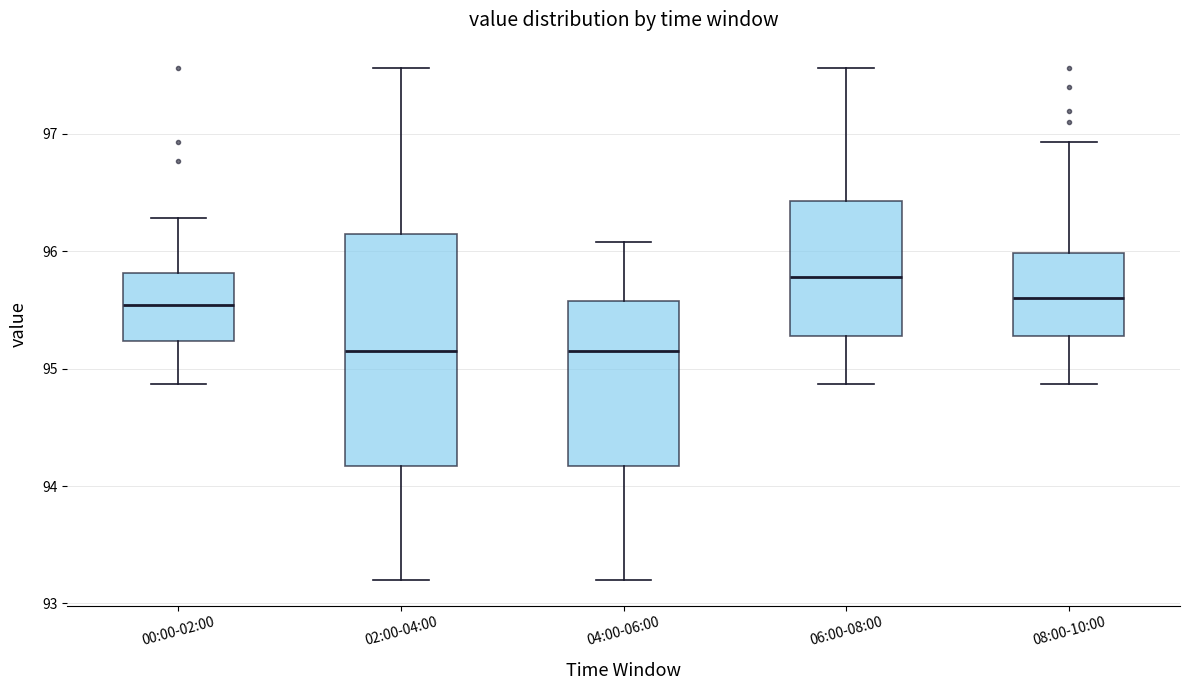

Reading left to right, transcribe this box plot: for each box, give where its median line is, the range the box spans, and where its two whiskers end, as read against the y-axis. The values are not printed on the chart, so give them approximately, as read against the axis.

00:00-02:00: median 95.5, box 95.2 to 95.8, whiskers 94.9 to 96.3
02:00-04:00: median 95.2, box 94.2 to 96.2, whiskers 93.2 to 97.6
04:00-06:00: median 95.2, box 94.2 to 95.6, whiskers 93.2 to 96.1
06:00-08:00: median 95.8, box 95.3 to 96.4, whiskers 94.9 to 97.6
08:00-10:00: median 95.6, box 95.3 to 96.0, whiskers 94.9 to 96.9